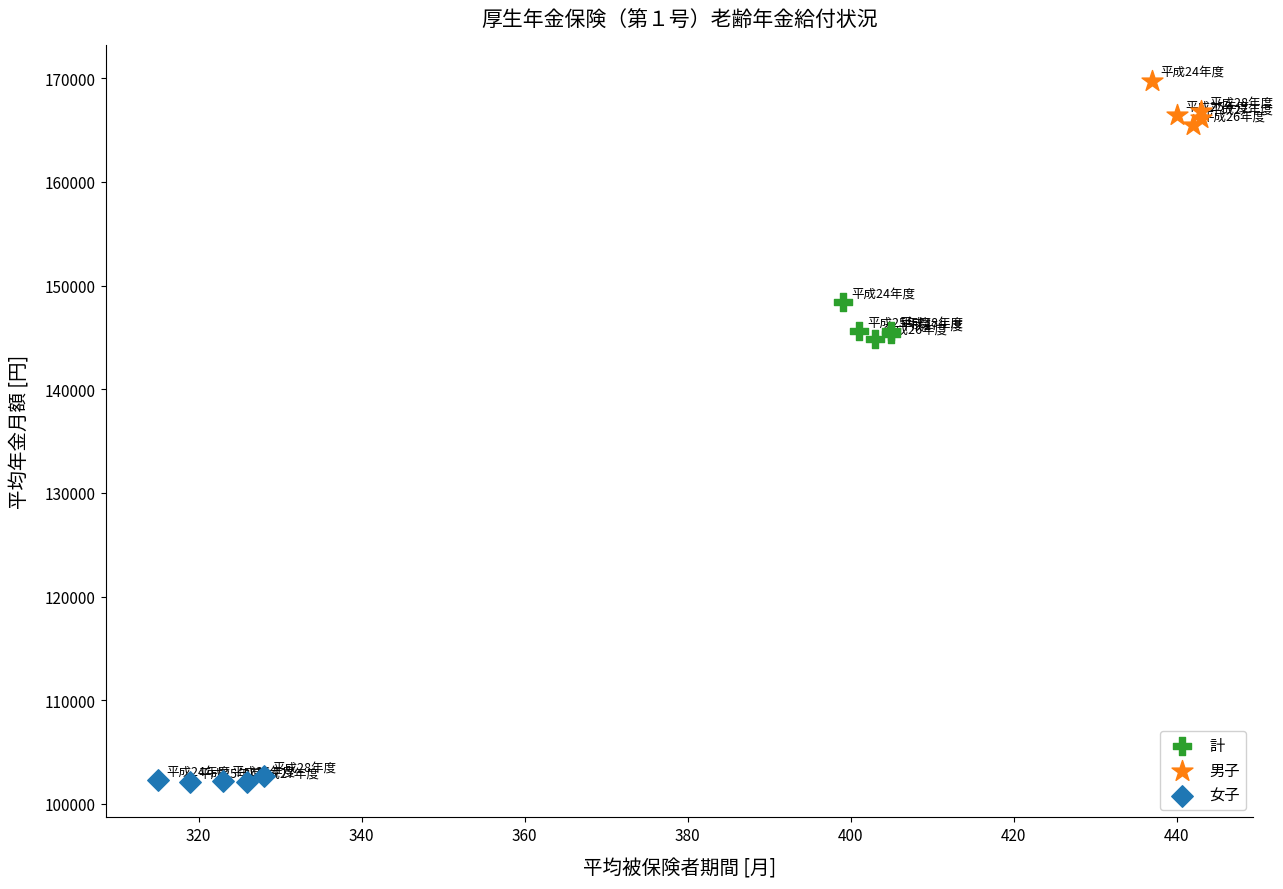

Which series reaches the maximum Y coordinate?

男子